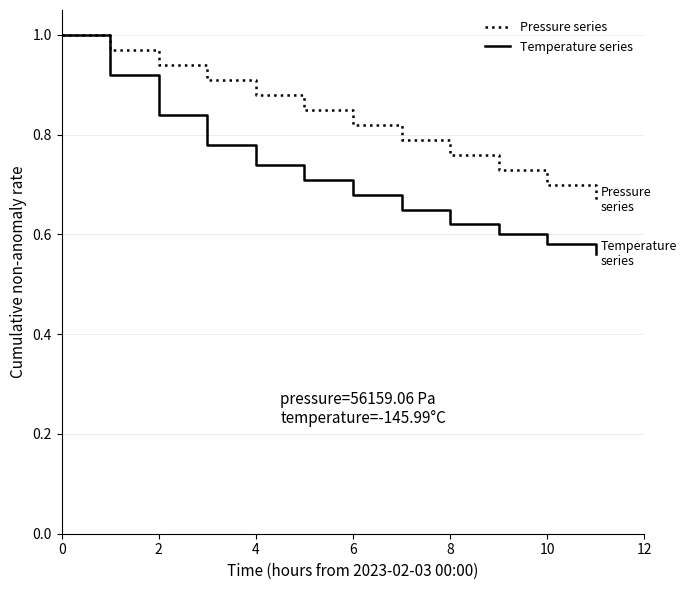

List the series in order of their overall mean, highest first.

Pressure series, Temperature series